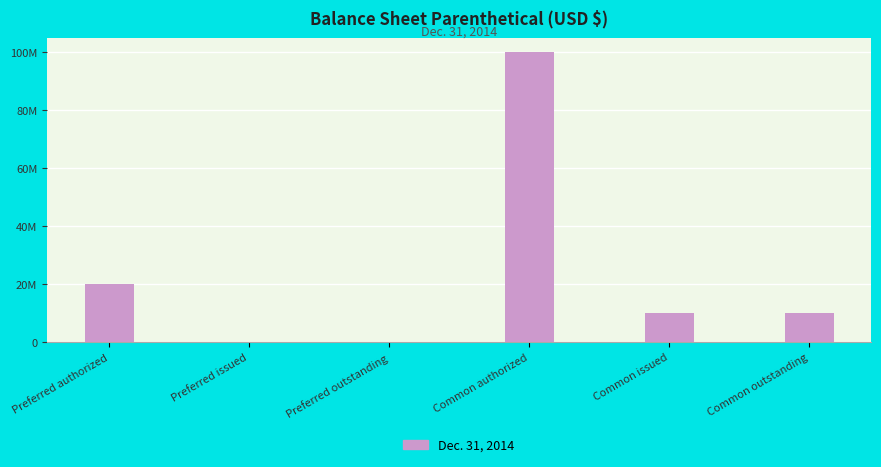

Read the value at Common outstanding.

10000000